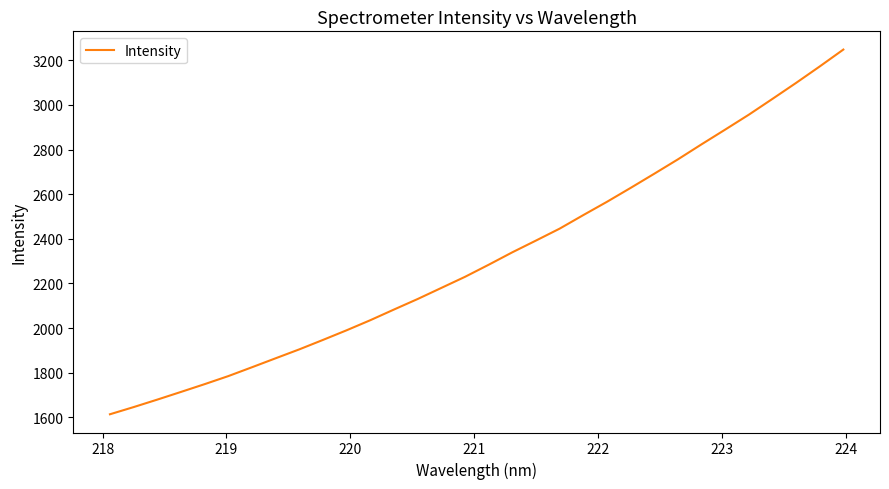

What is the smallest value displayed?

1613.4